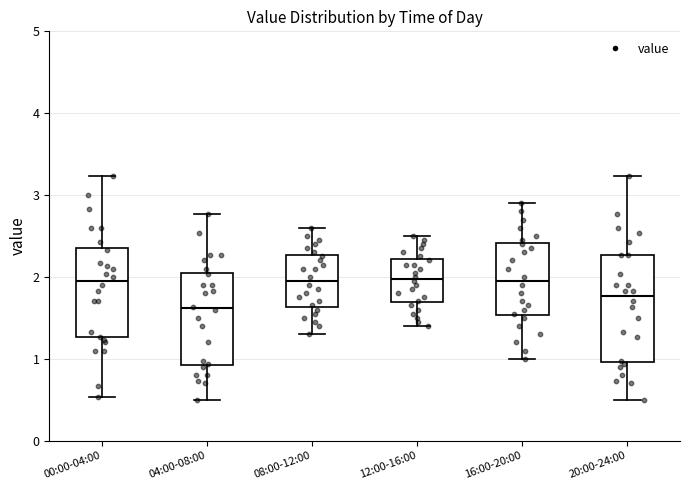

Comparing the boxes themselves (not the whiskers), which one is the tallest?

20:00-24:00